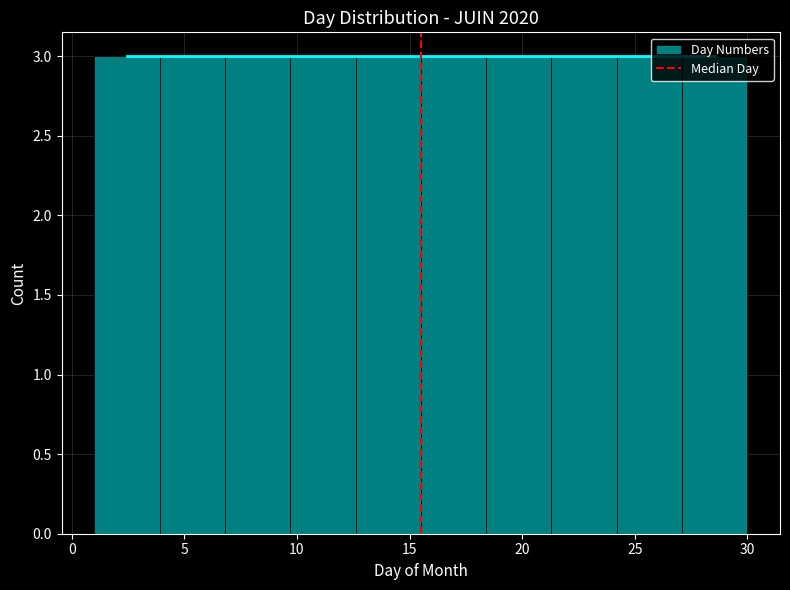

How tall is the bar that spans 1.0 to 3.9 on the x-axis? Neither the bar edges nor the heights are printed on the chart, so give them approximately, as read against the axes.

3